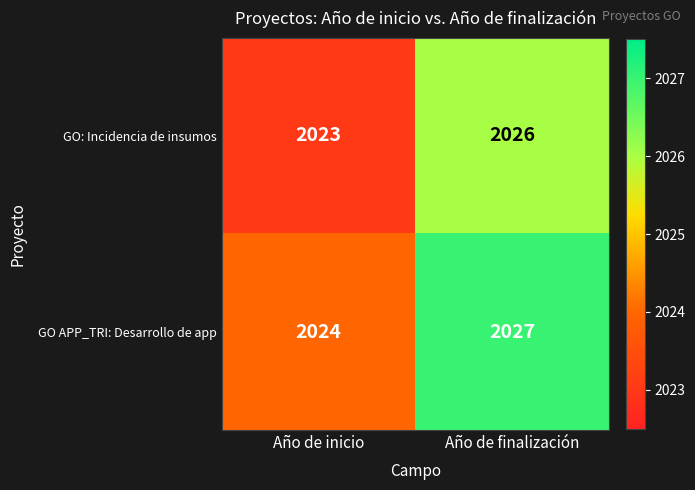

How many series are shown in this chart?

2